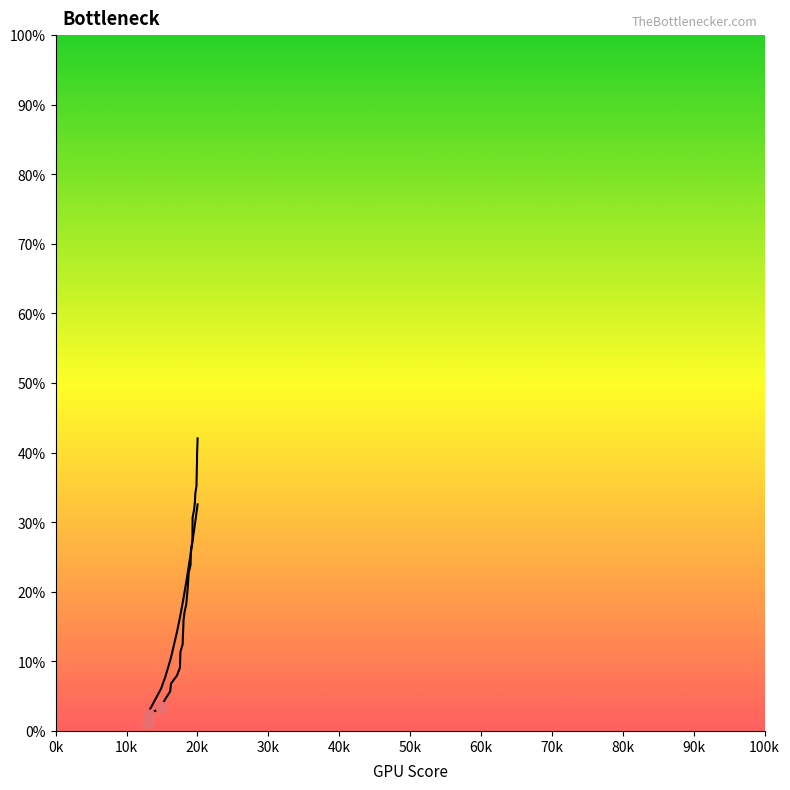

Is this an area chart (filled region under the line)?

Yes